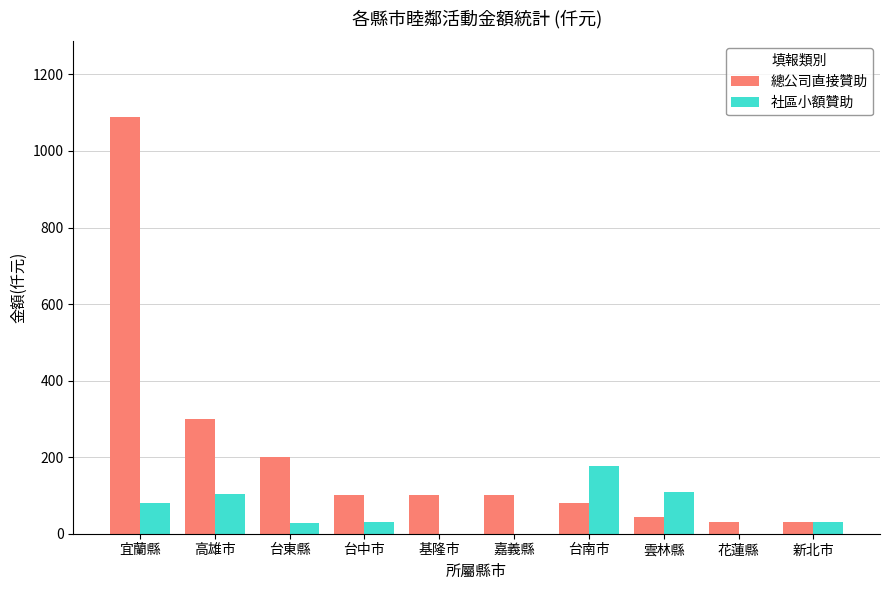

The value of 社區小額贊助 at 花蓮縣 is 0.0. True or false?

True